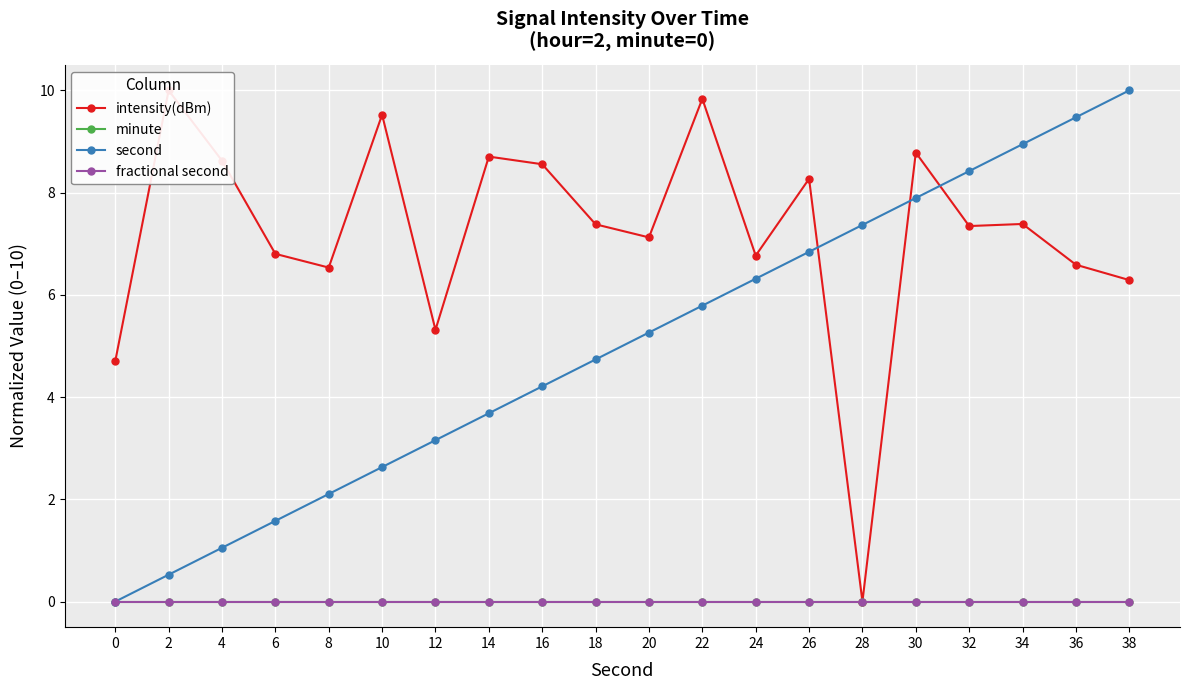

True or false: minute has more than 1 points higher than both neighbors.

False